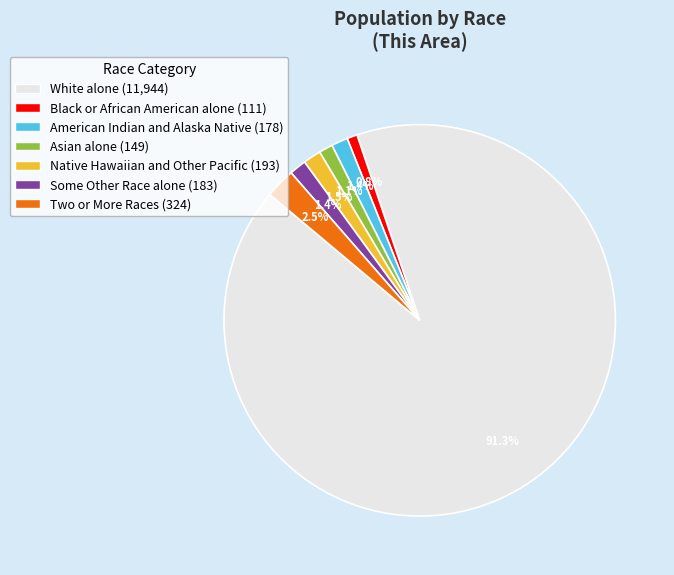

How many slices are in this pie chart?

7